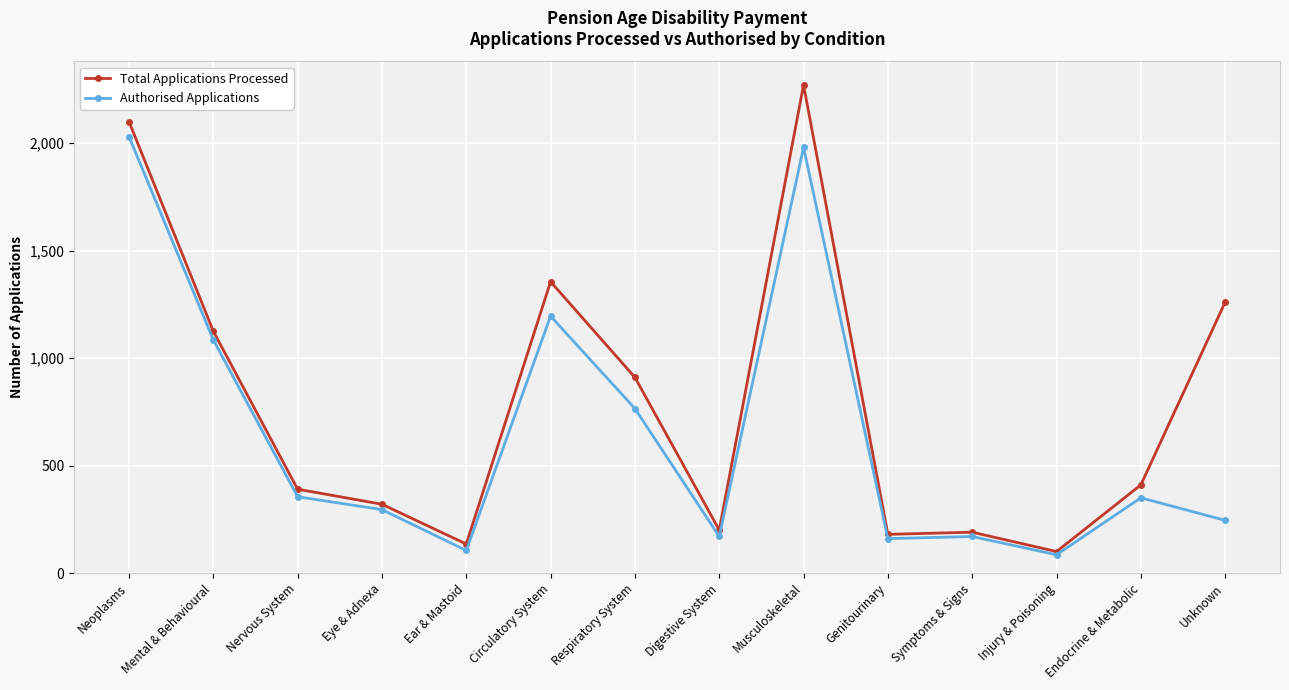

How many data points does each series have?

14